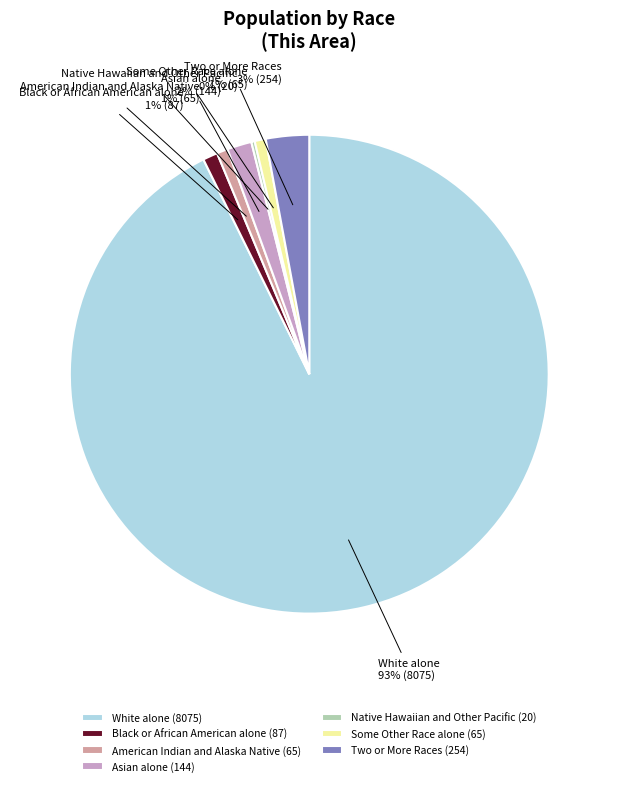

Is it true that Asian alone is 14% of the pie?

False